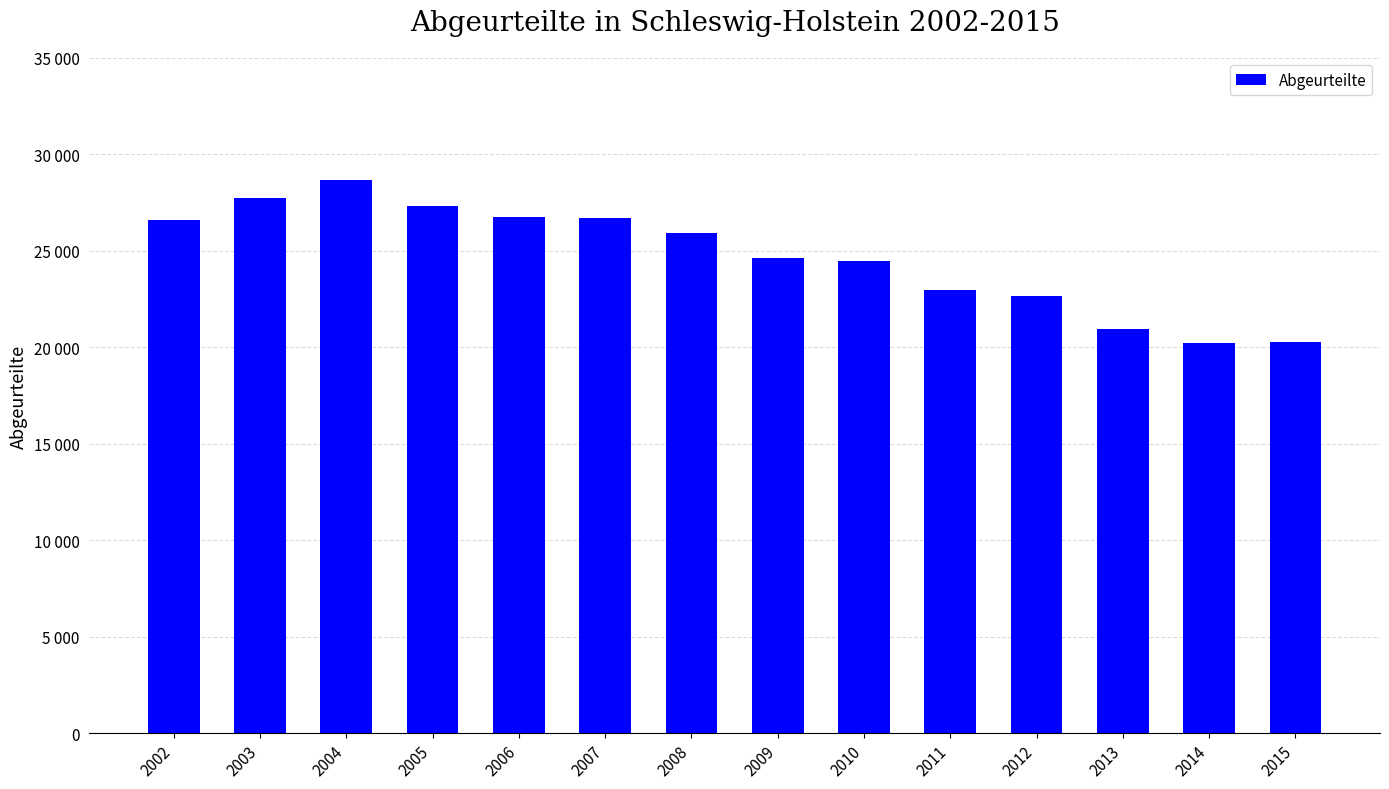

True or false: the data shows 26699 at 2007.

True